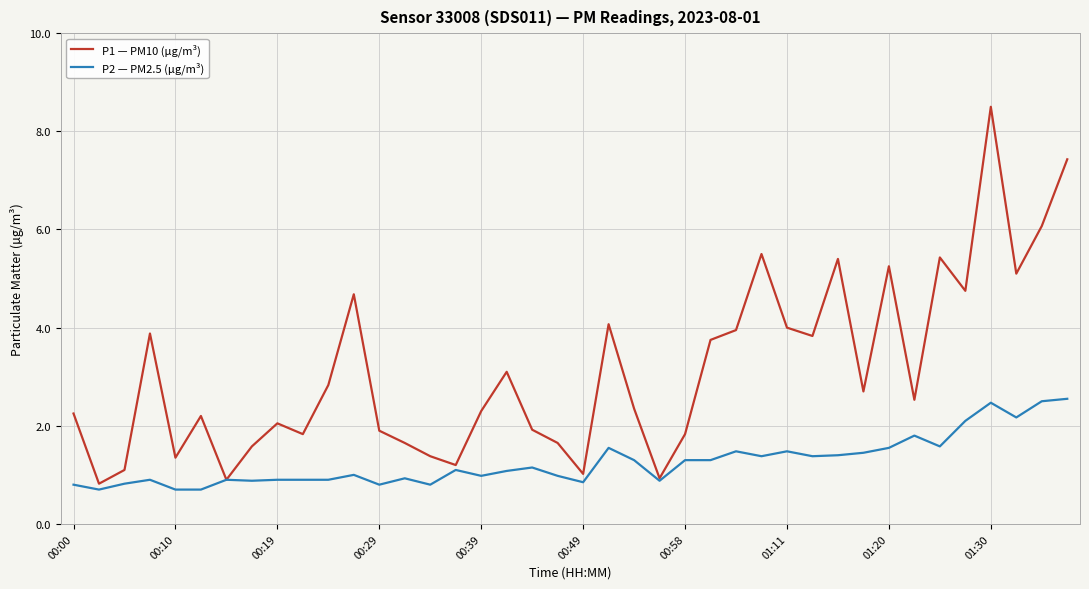

What is the greatest value displayed?

8.5